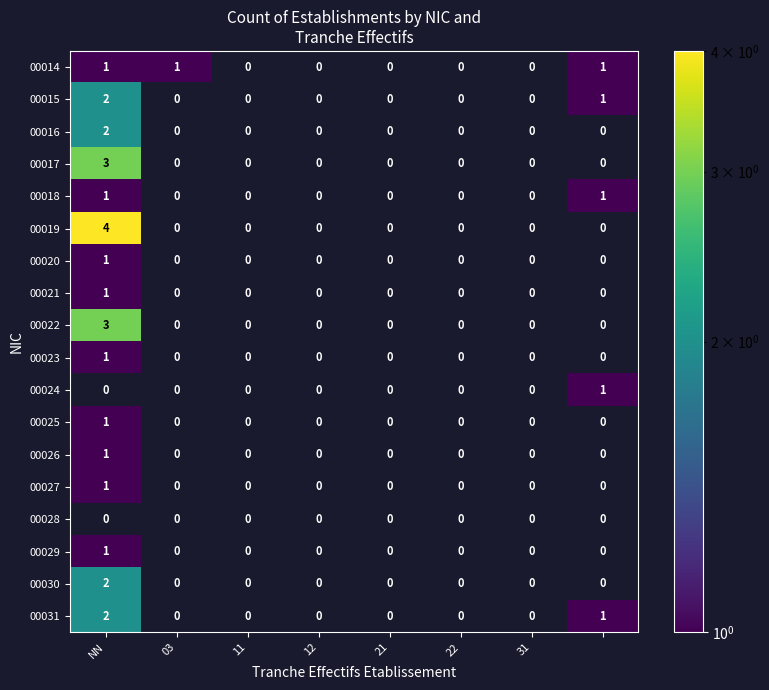

Where is 00018 nearest to the value 1?

NN